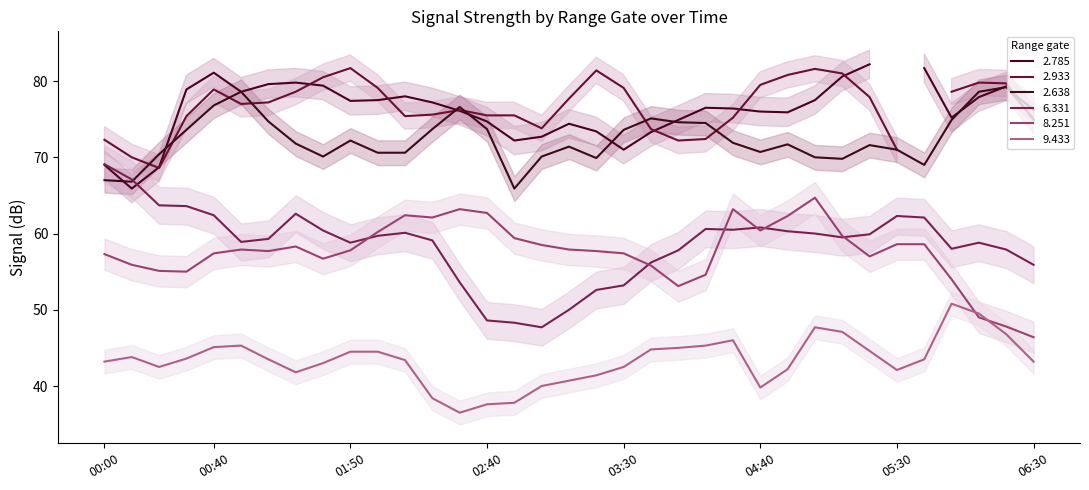

What is the highest value of the 2.638 series?

79.2